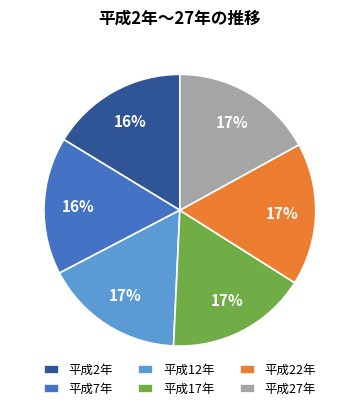

To the nearest percent, what percentage of the pie is 平成2年?

16%